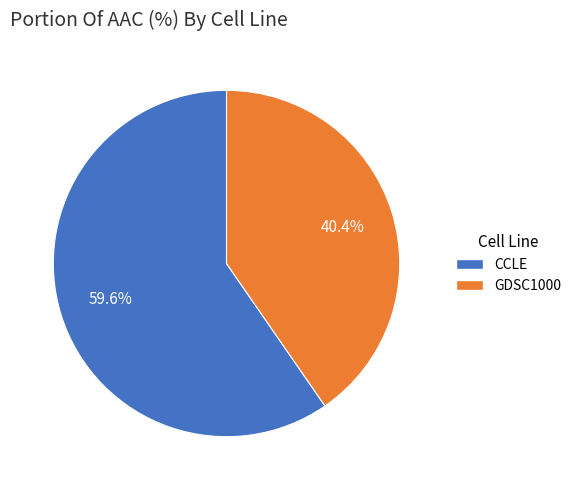

Which category has the smallest portion of the pie?

GDSC1000